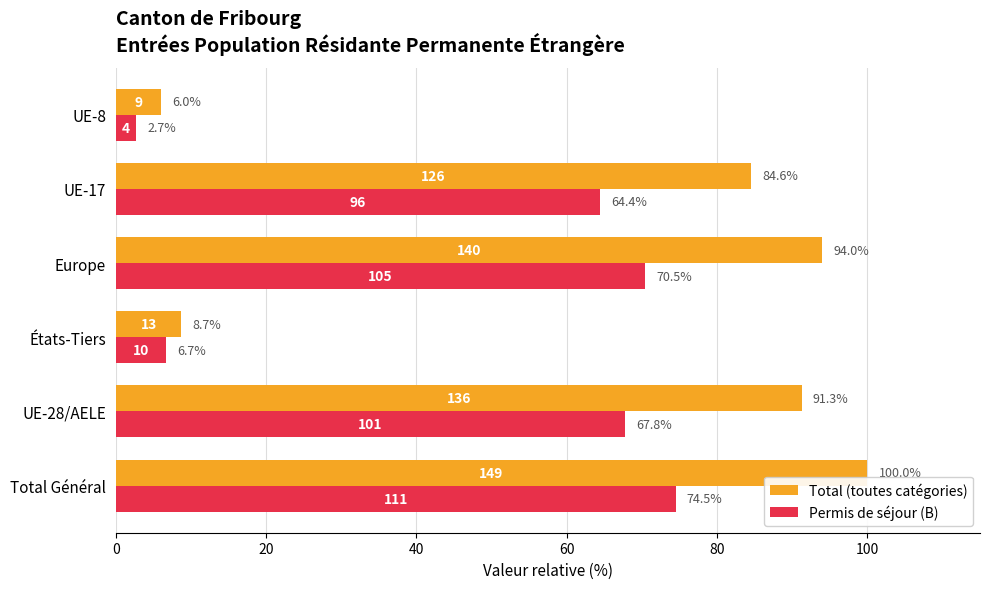

Which series changed the most between Total Général and États-Tiers?

Total (toutes catégories)